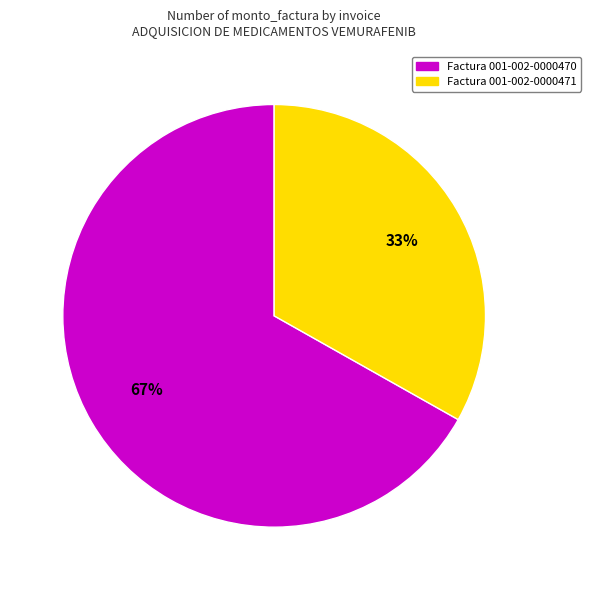

What is the largest slice in the pie chart?

Factura 001-002-0000470